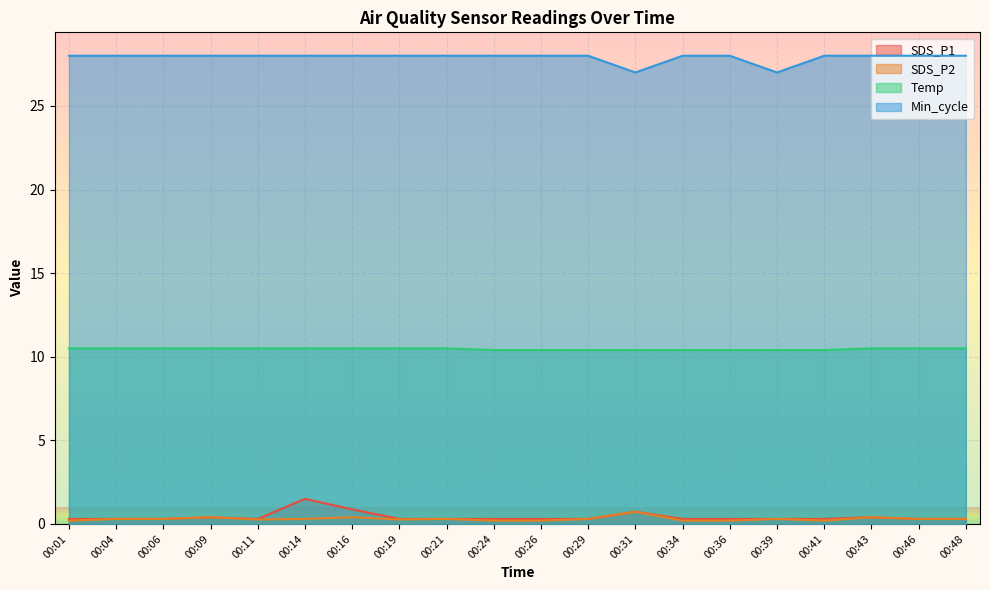

At which label does SDS_P1 reach its peak?

00:14